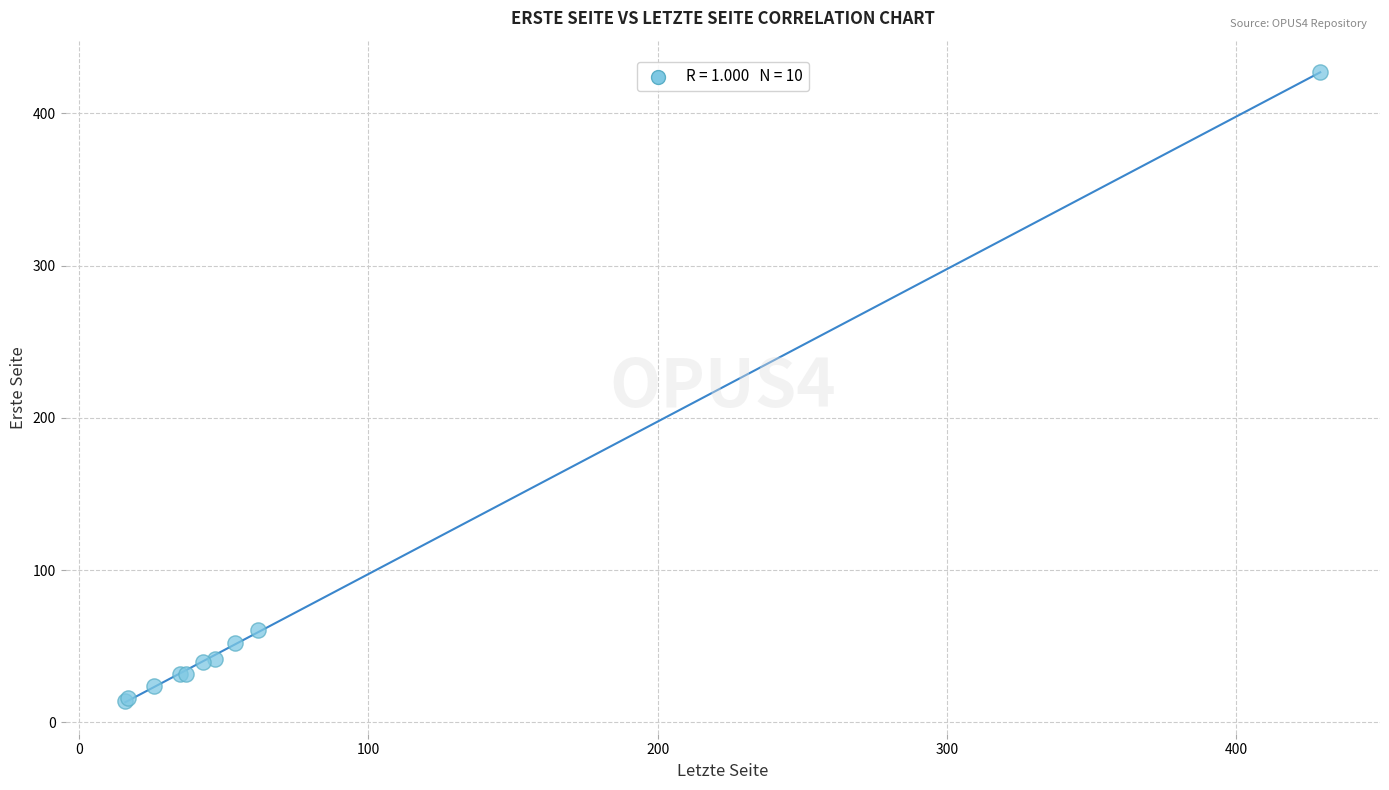

What Y value in the scatter plot is closest to 220?

61